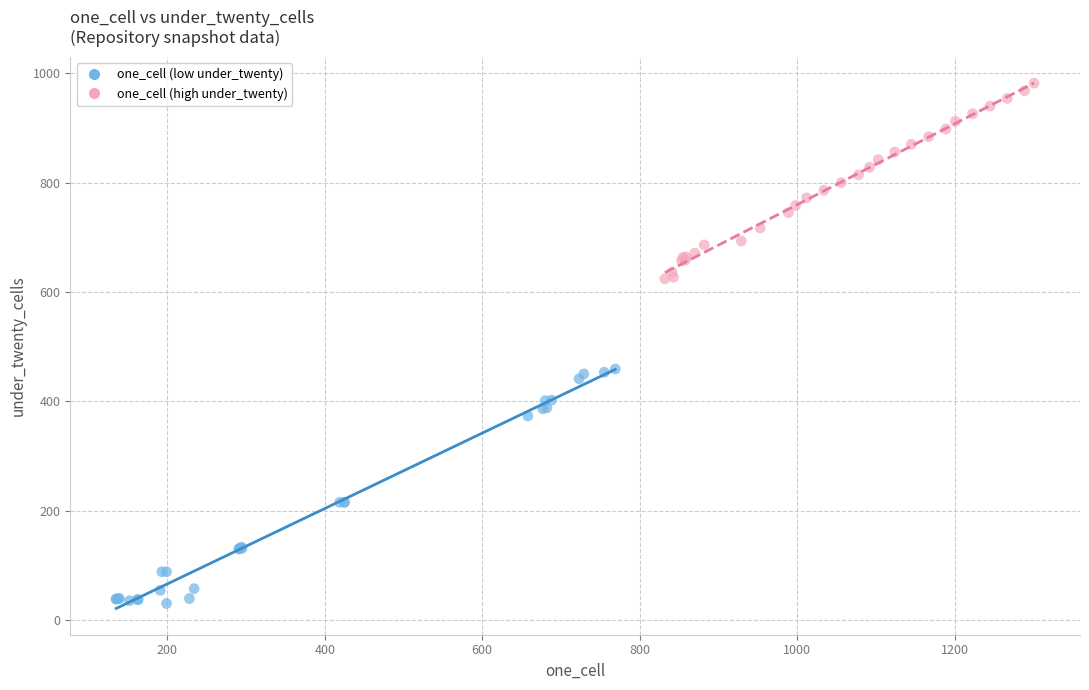

Which series contains the lowest Y value?

one_cell (low under_twenty)